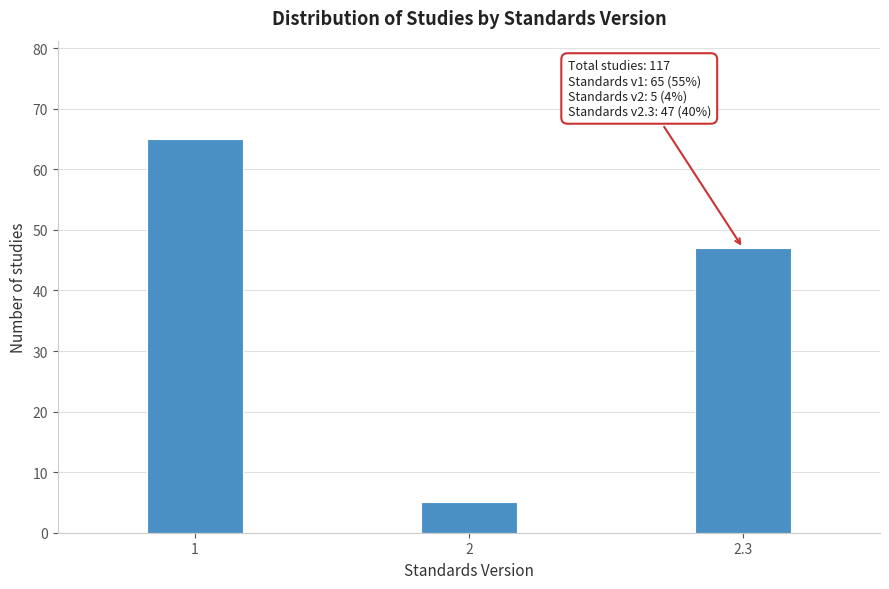

Reading left to right, what are all the values shown in this chart?

65	5	47